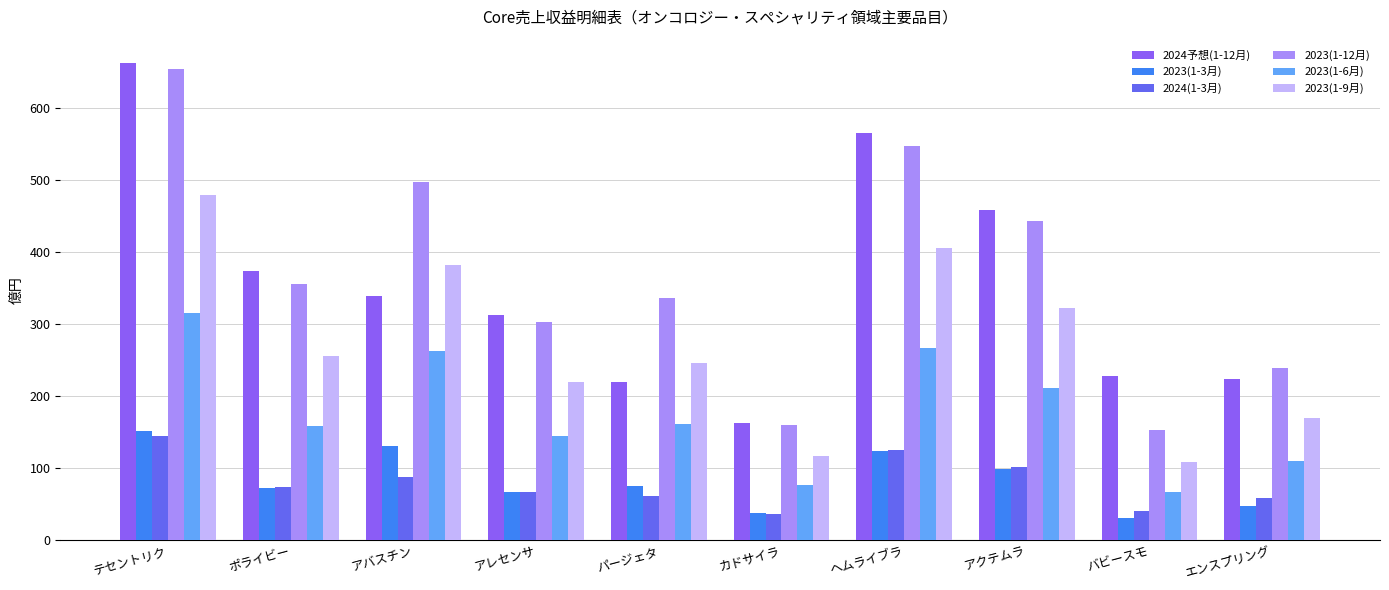

How many values in the 2023(1-12月) series are below 355?

5